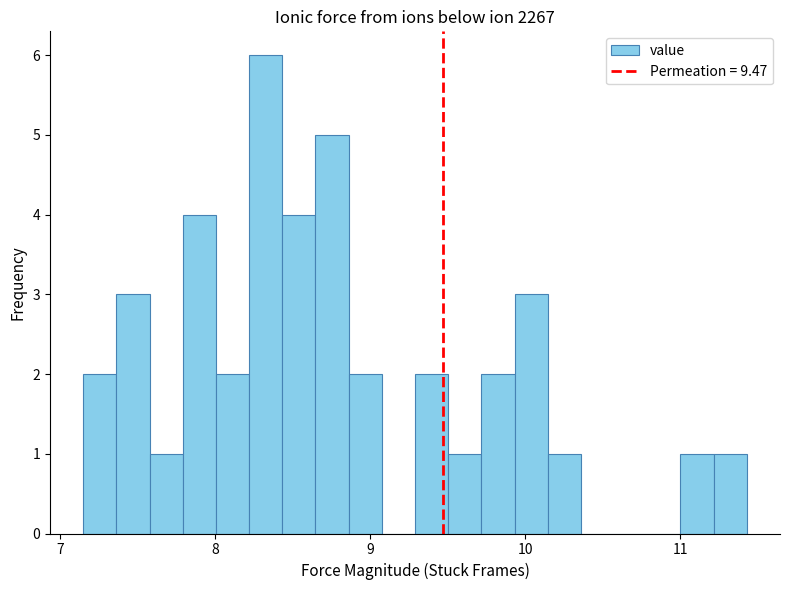

Around what value on the x-axis is the tallest bar? Give the approximate position of its centre, as read against the axis.

8.3